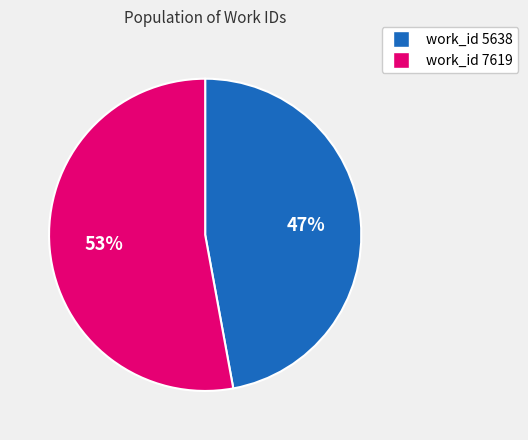

Does any single category account for the majority?

Yes